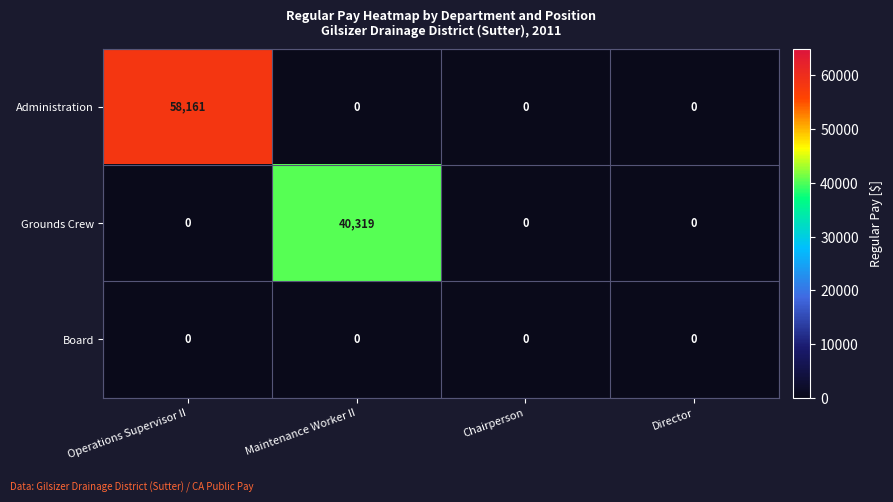

List the series in order of their peak value, highest first.

Administration, Grounds Crew, Board